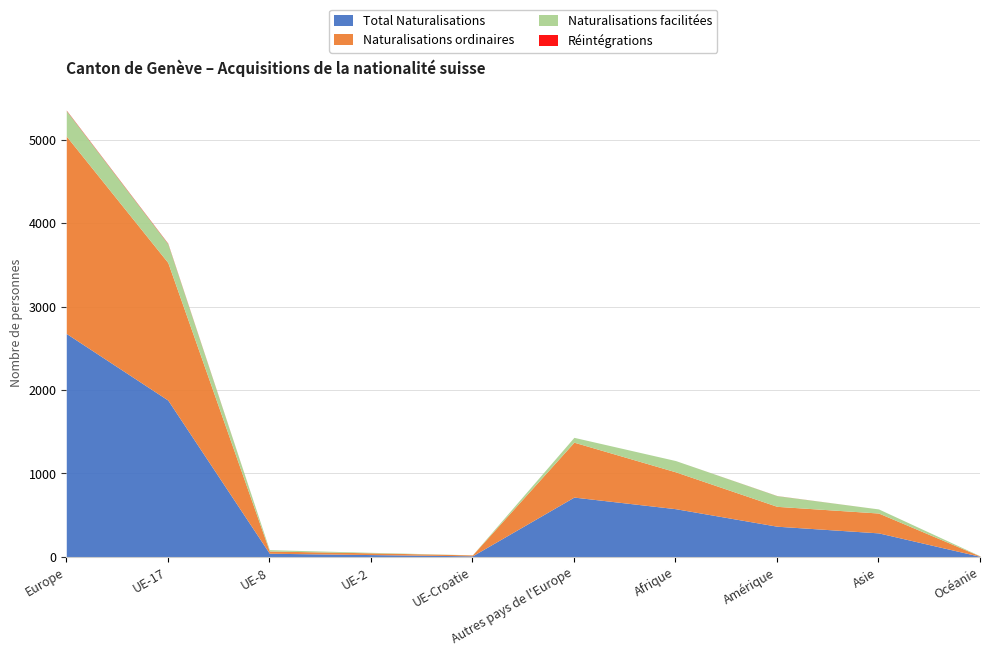

Between Europe and UE-Croatie, which series saw the biggest shift?

Total Naturalisations